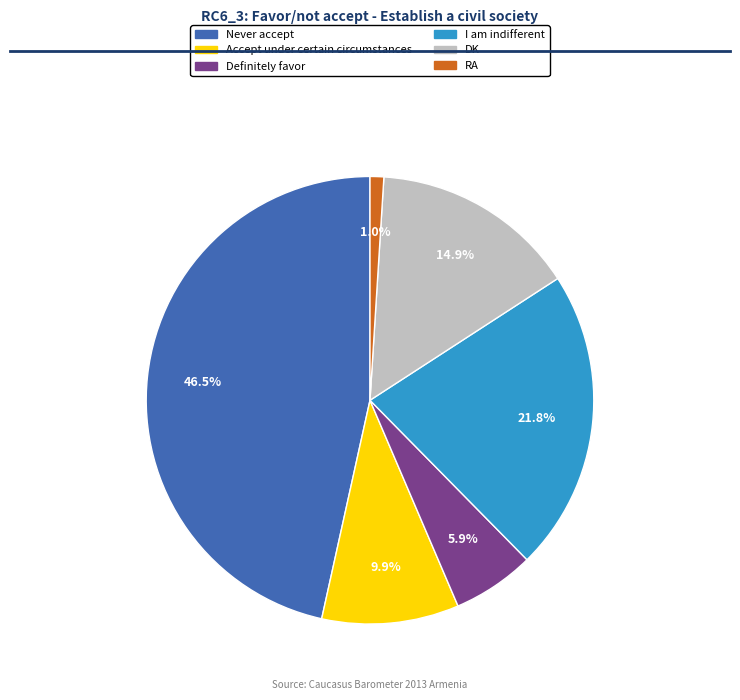

To the nearest percent, what is the combined percentage of DK and Definitely favor?

21%